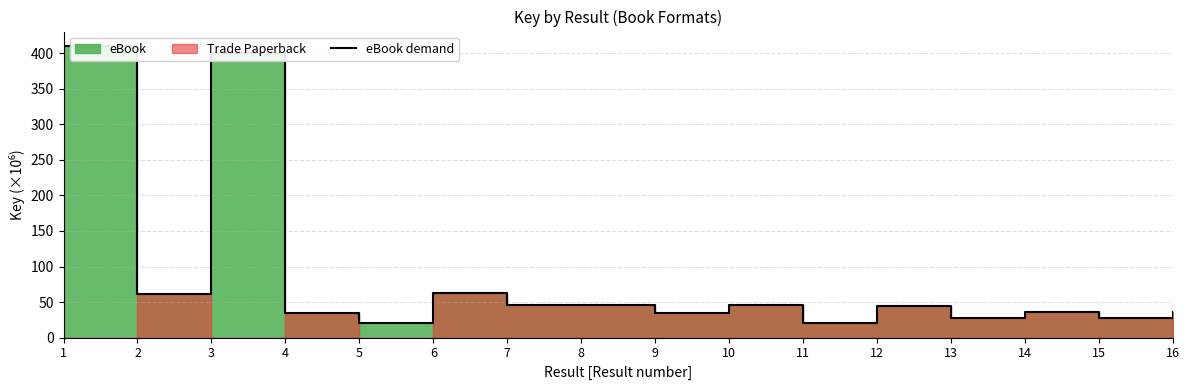

Reading left to right, extract all data points from this chart.

410.1	60.9	400.1	34.9	20.9	62.9	46.1	46.1	34.9	45.7	20.9	44.7	28.0	36.6	28.0	36.6